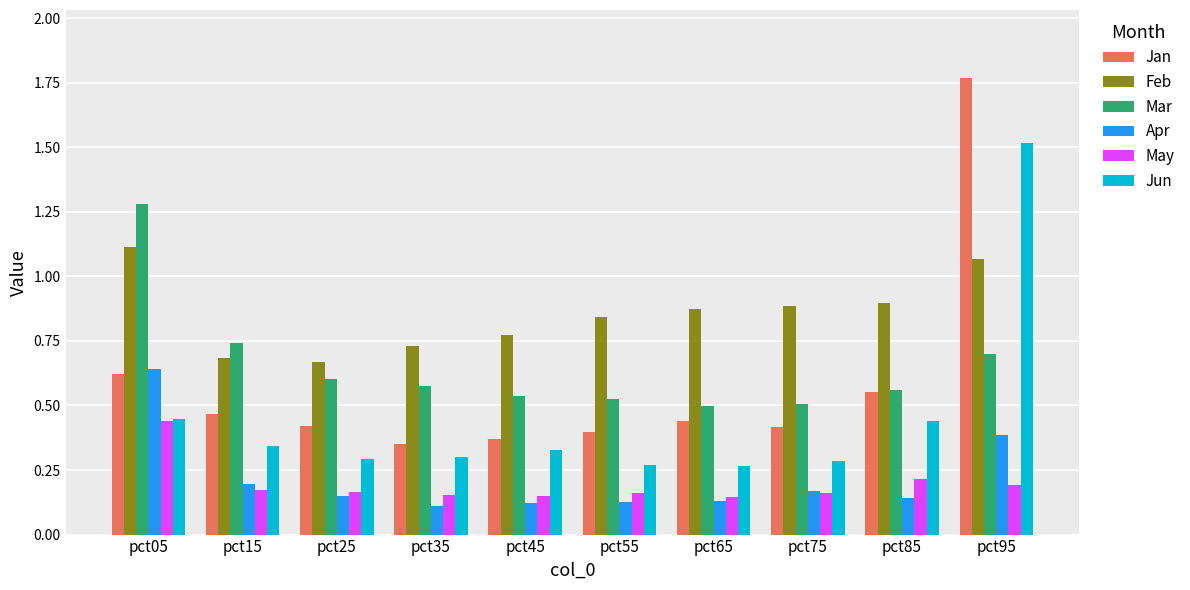

What are all the series names shown in the legend?

Jan, Feb, Mar, Apr, May, Jun